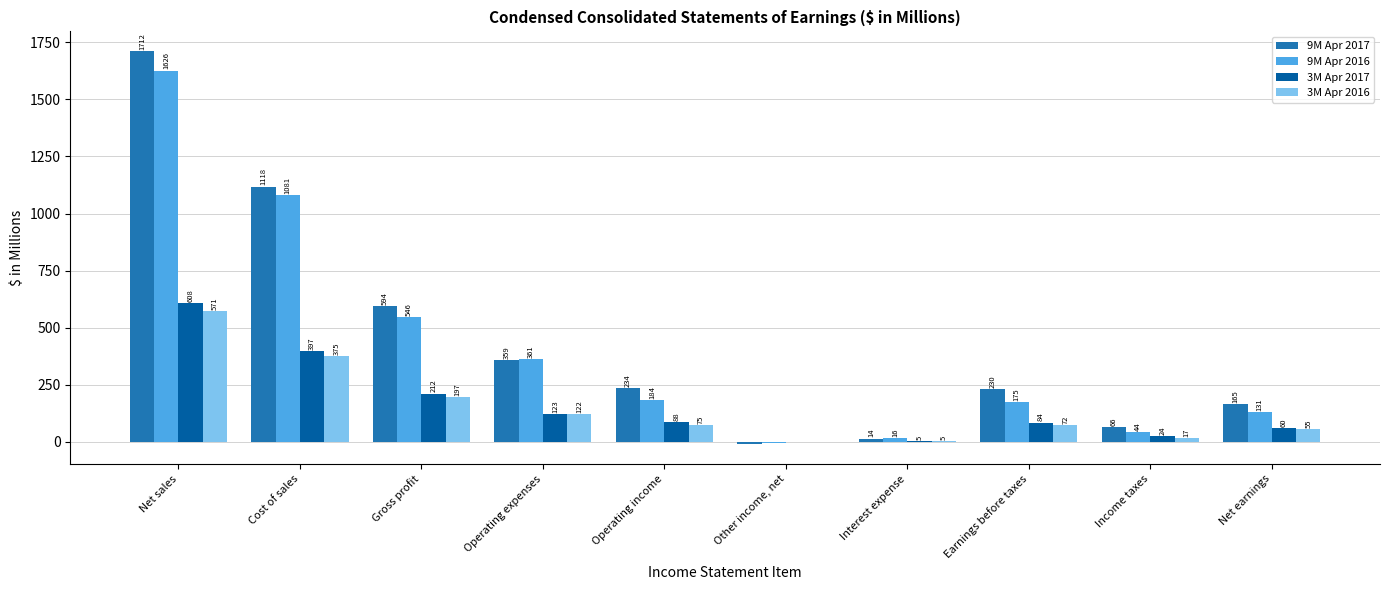

At which label is 9M Apr 2017 closest to 850?

Gross profit